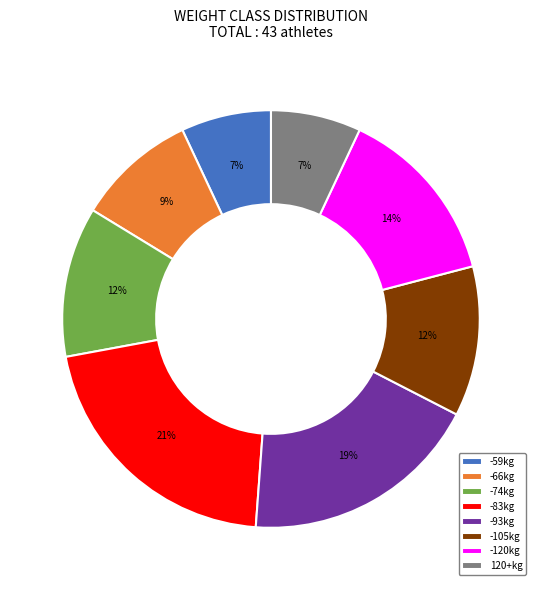

The -120kg slice represents 26% of the pie. True or false?

False